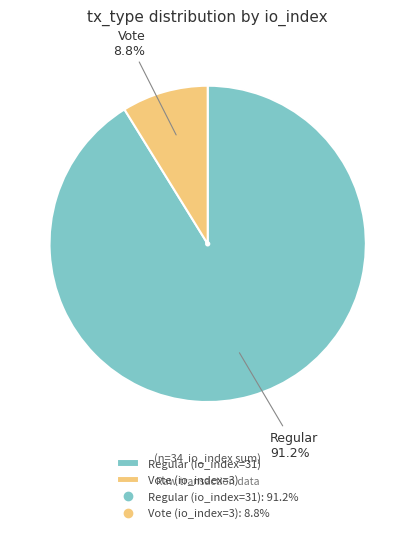

Is there a majority slice in this chart?

Yes